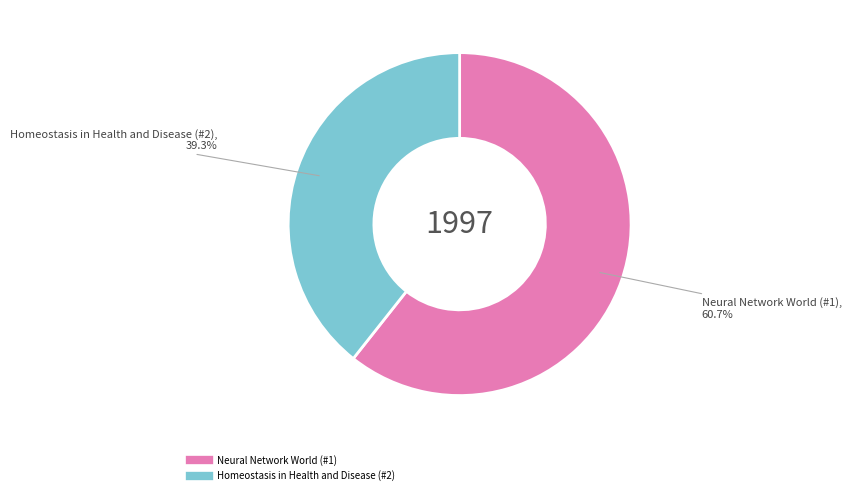

To the nearest percent, what portion does Homeostasis in Health and Disease (#2) represent?

39%